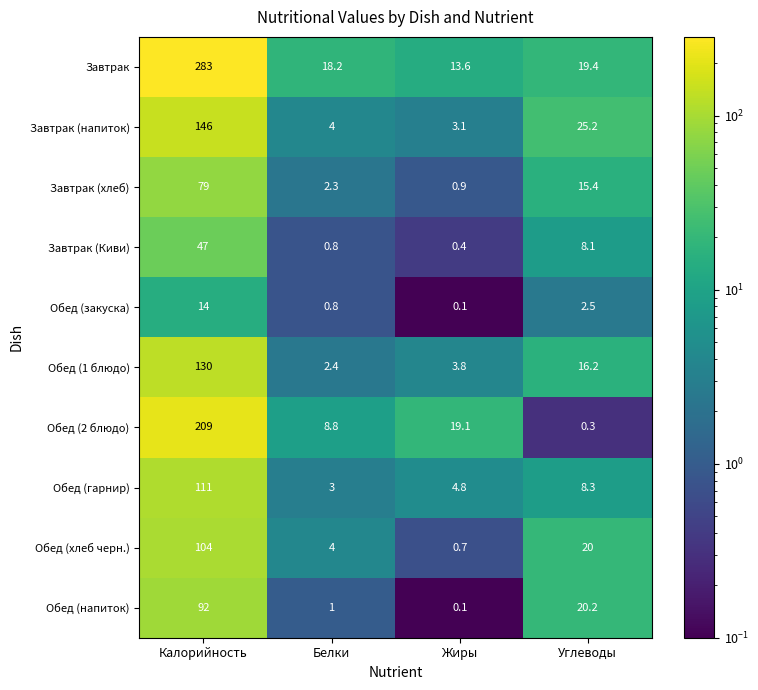

What is the average value of the Завтрак (напиток) series?

44.6